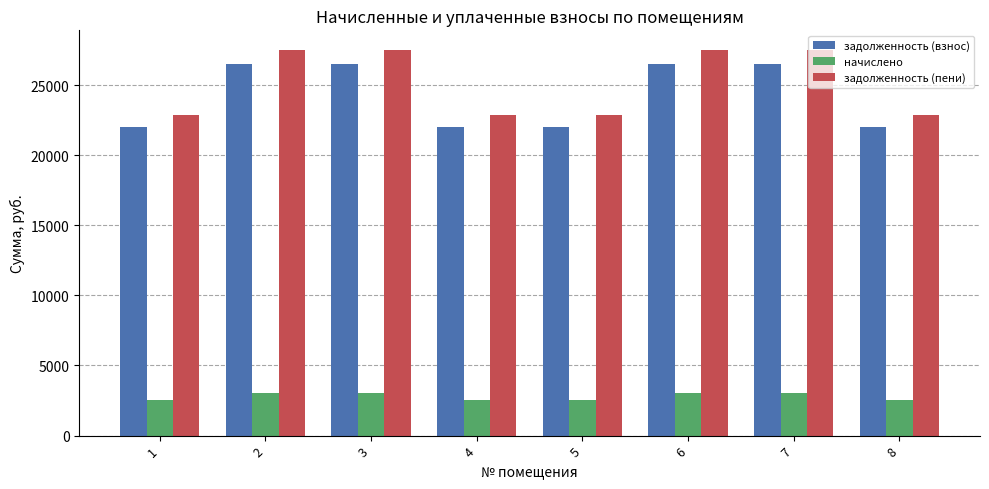

How many data points in задолженность (пени) are less than 27527?

4